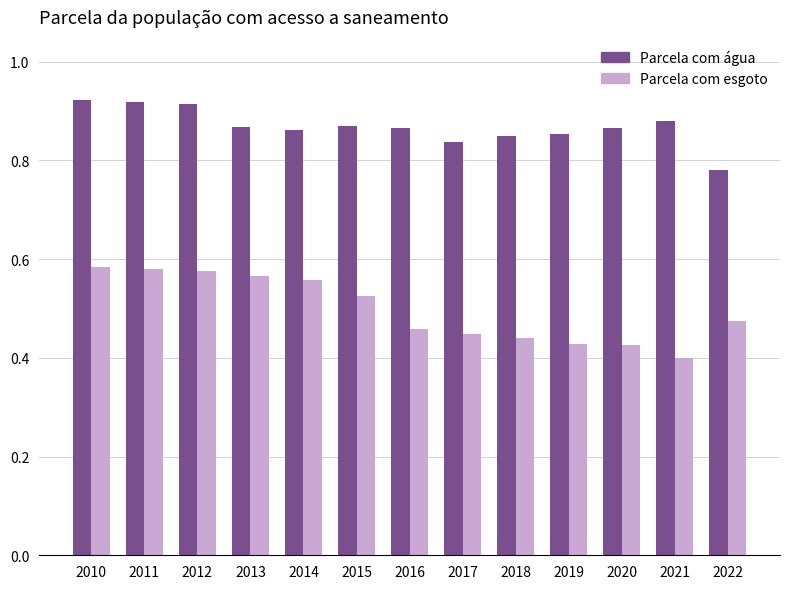

Is the value of Parcela com esgoto at 2020 greater than the value of Parcela com água at 2010?

No